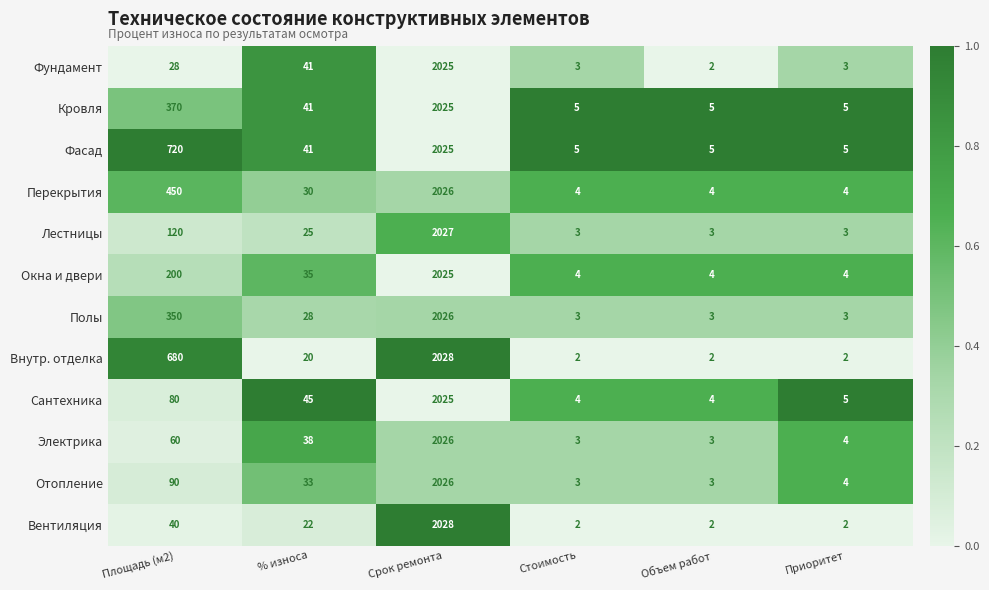

True or false: Лестницы has a value of 3 at Приоритет.

True